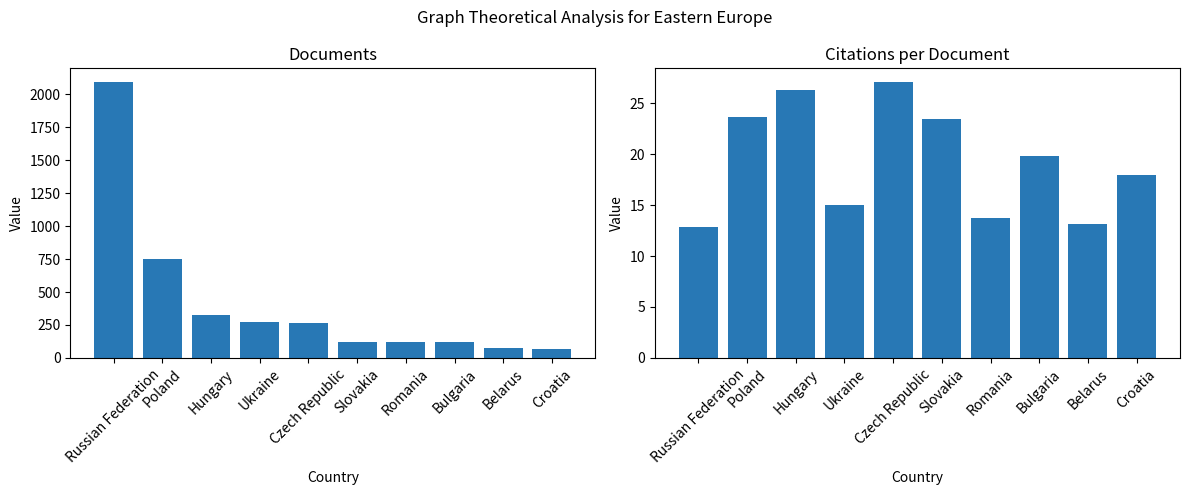

What is the minimum value for Citations per document?

12.8